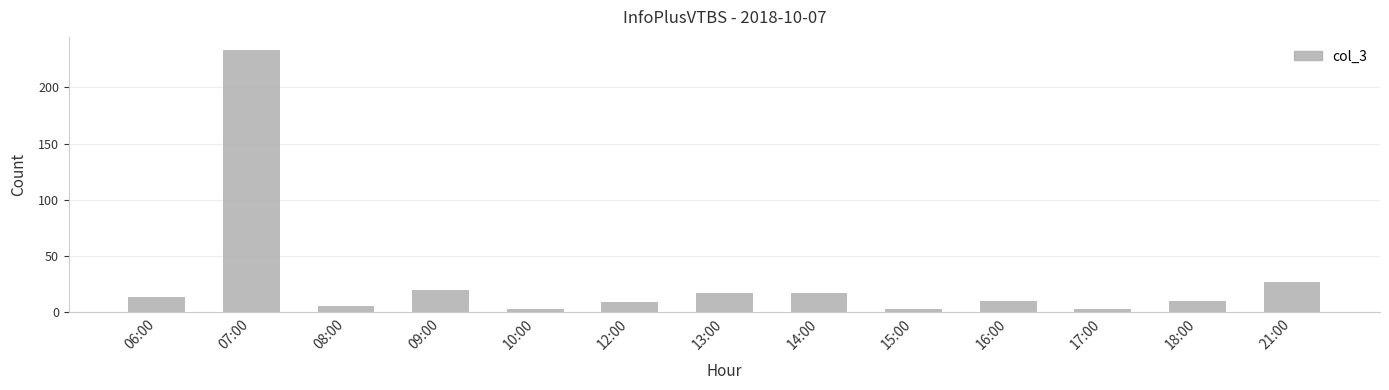

Are the bars grouped side by side (vs. stacked)?

No